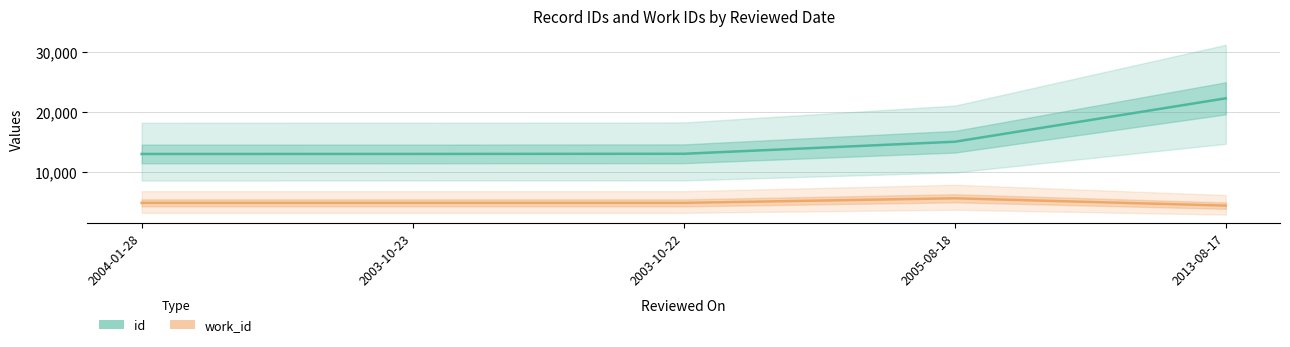

True or false: work_id and id cross at least once.

False